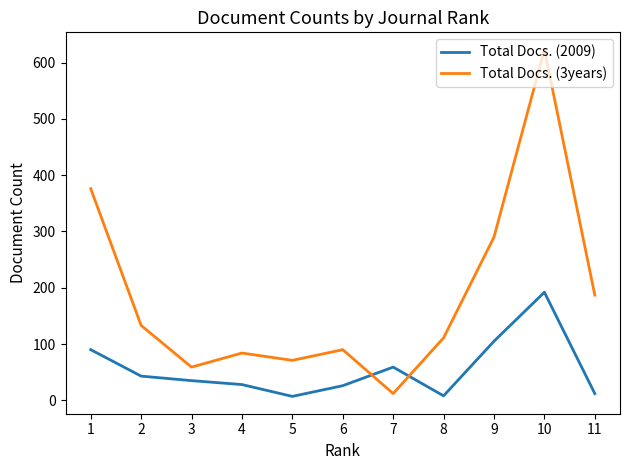

How many interior local peaks does the Total Docs. (2009) series have?

2